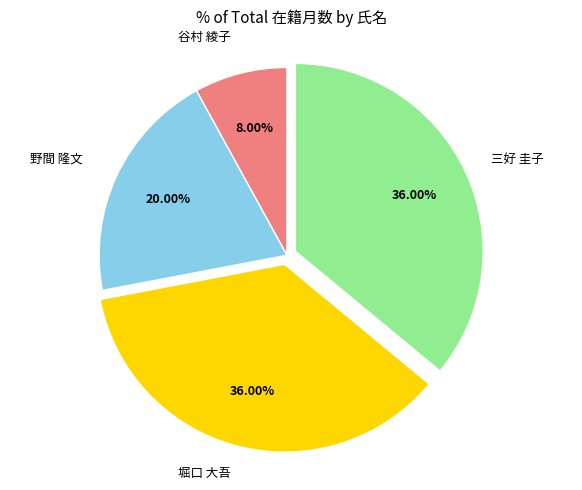

Count the number of slices in the pie.

4